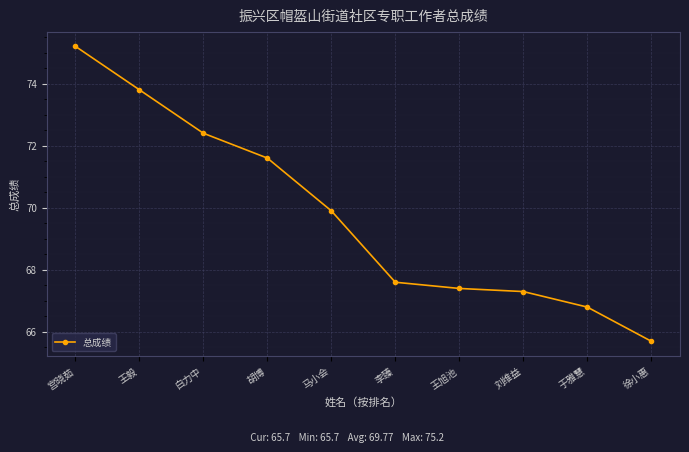

What position from the right is 王旭池?

4